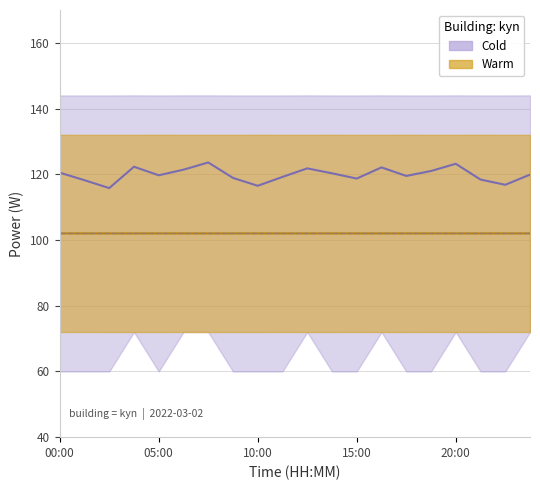

What position from the right is 15?

5